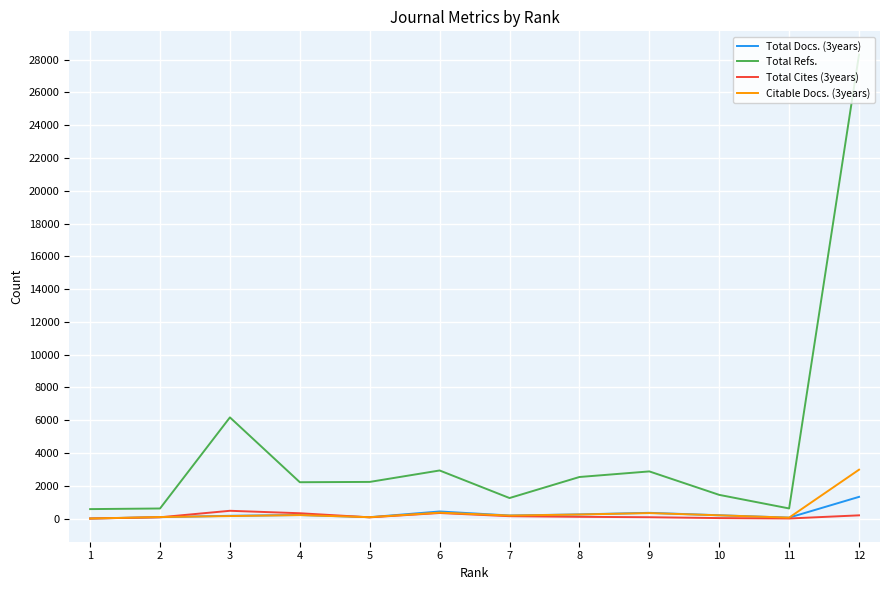

What is the total value across all series at 10?

1865